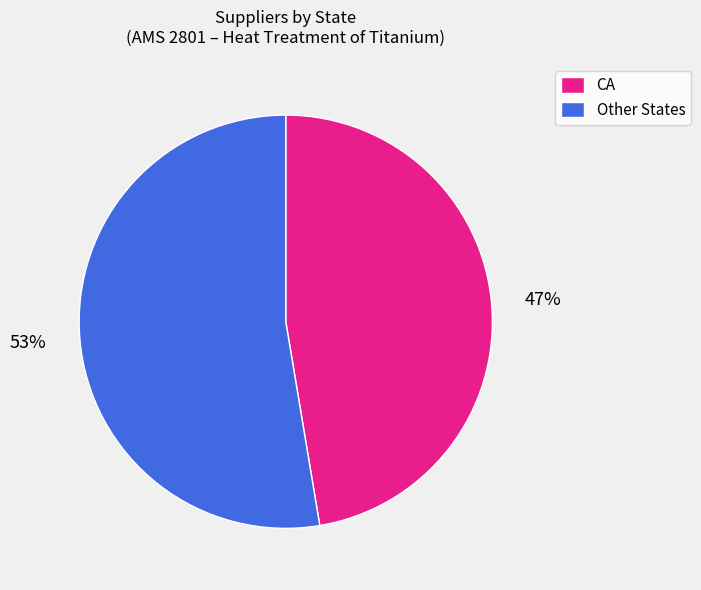

How many slices are in this pie chart?

2